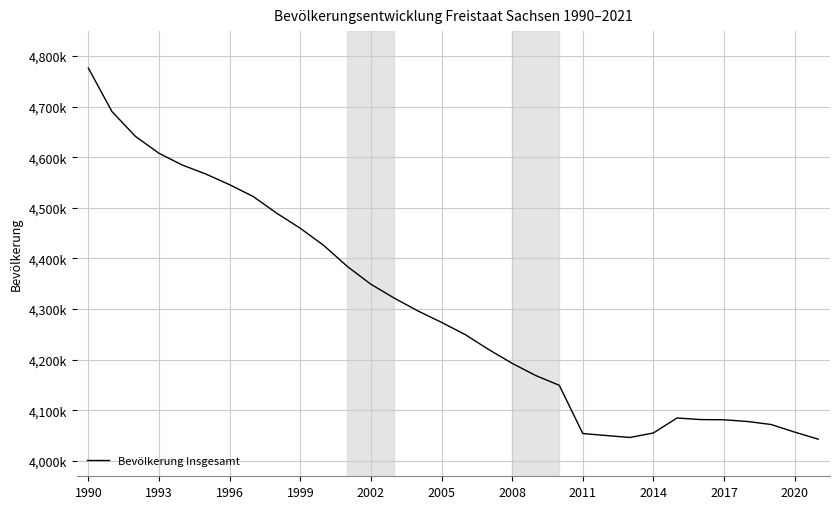

Is this an area chart (filled region under the line)?

No